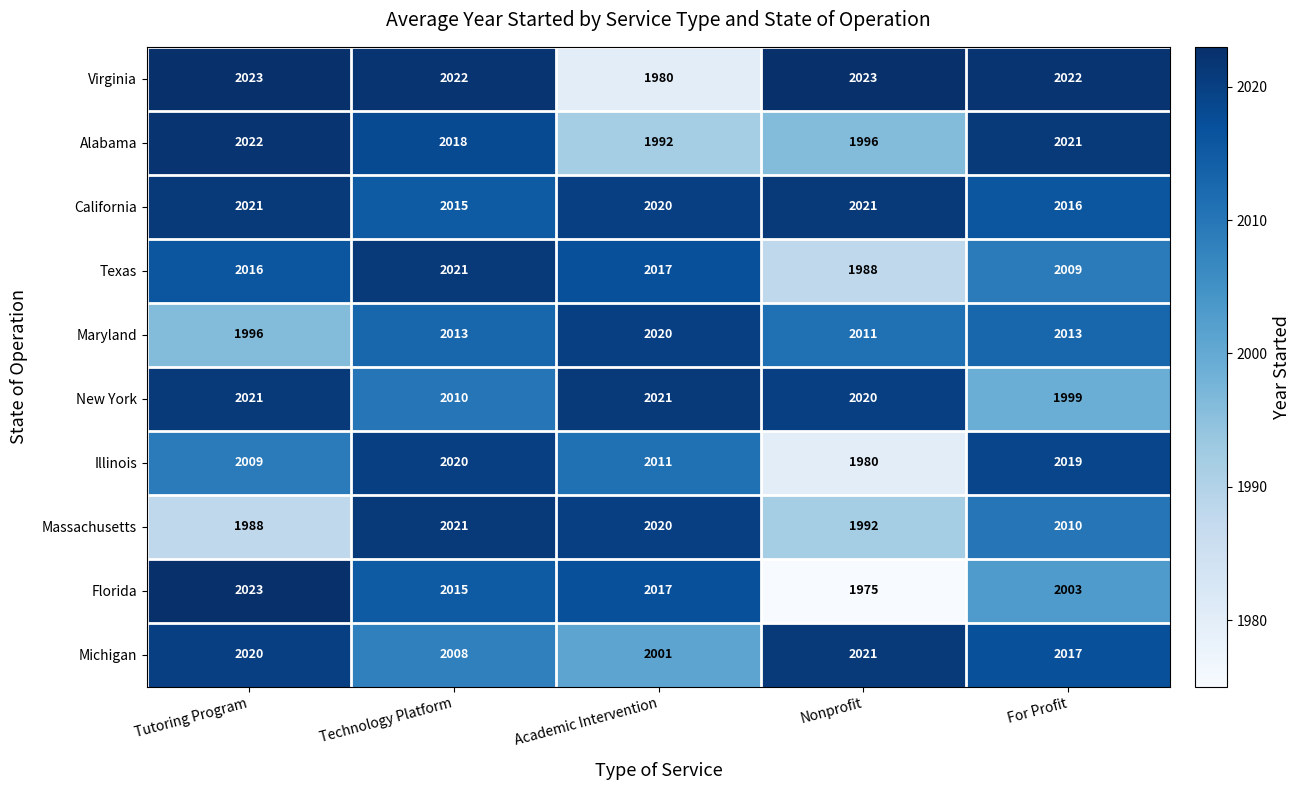

Count the number of data series in this chart.

10